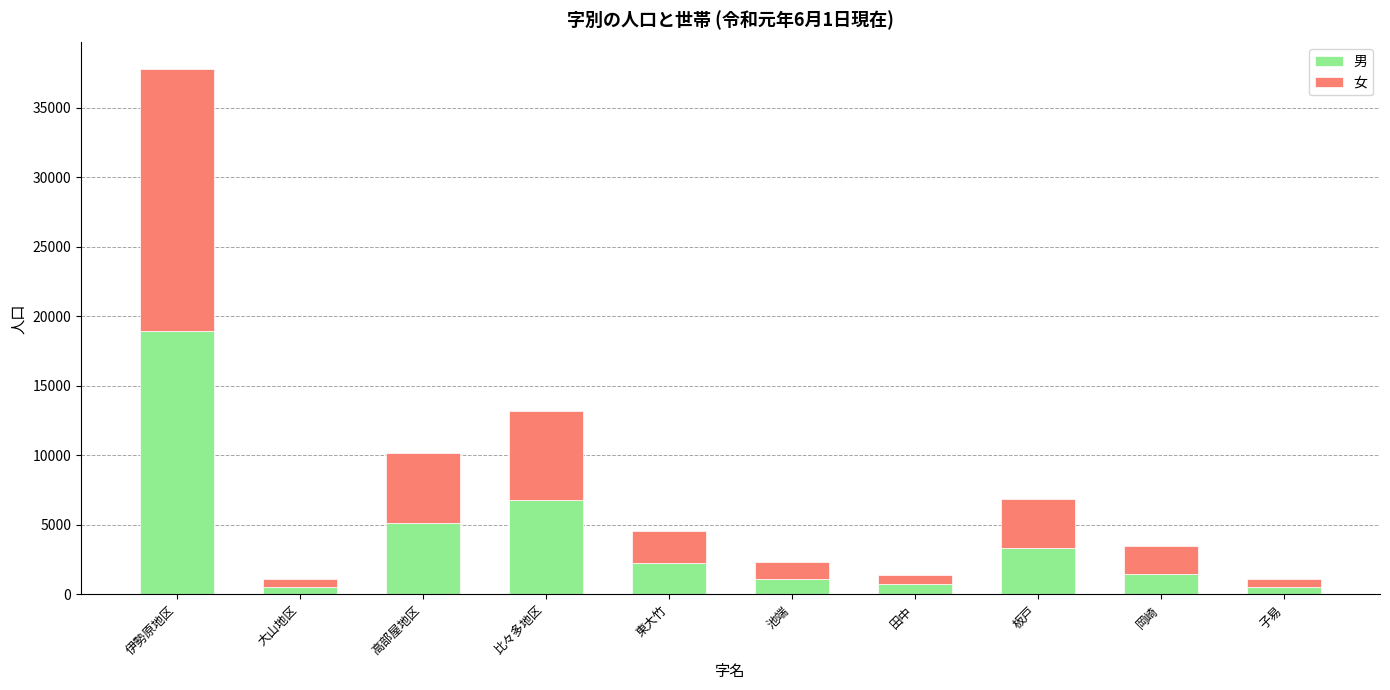

What is the difference between the maximum and minimum values in the 男 series?

18399